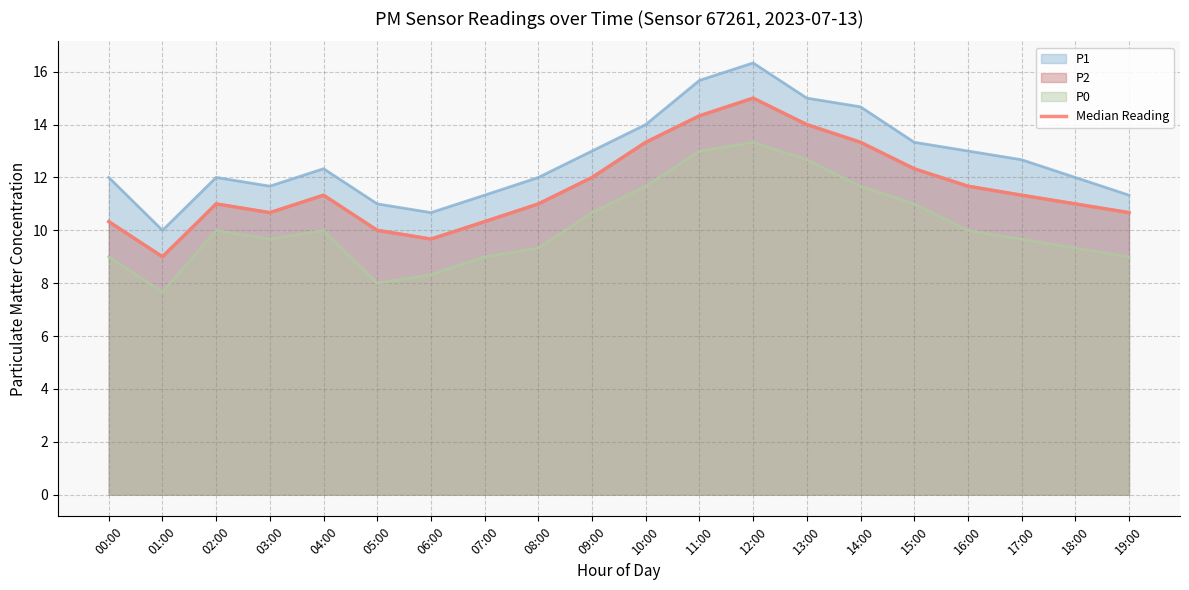

What is the change in value from 04:00 to 09:00?

+0.7